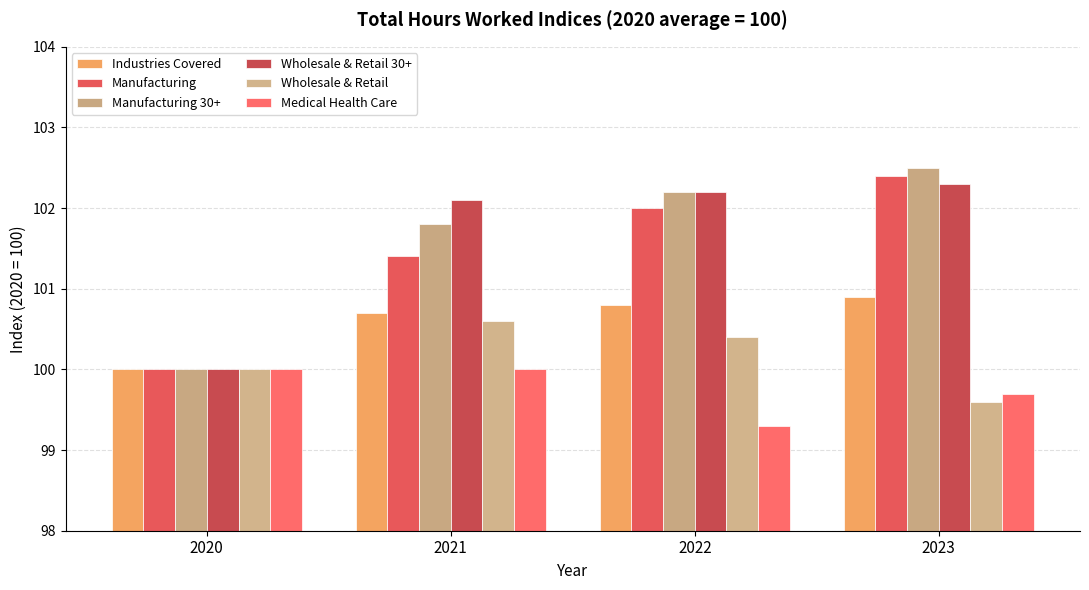

Rank the series at 2023 from lowest to highest value.

Wholesale & Retail, Medical Health Care, Industries Covered, Wholesale & Retail 30+, Manufacturing, Manufacturing 30+